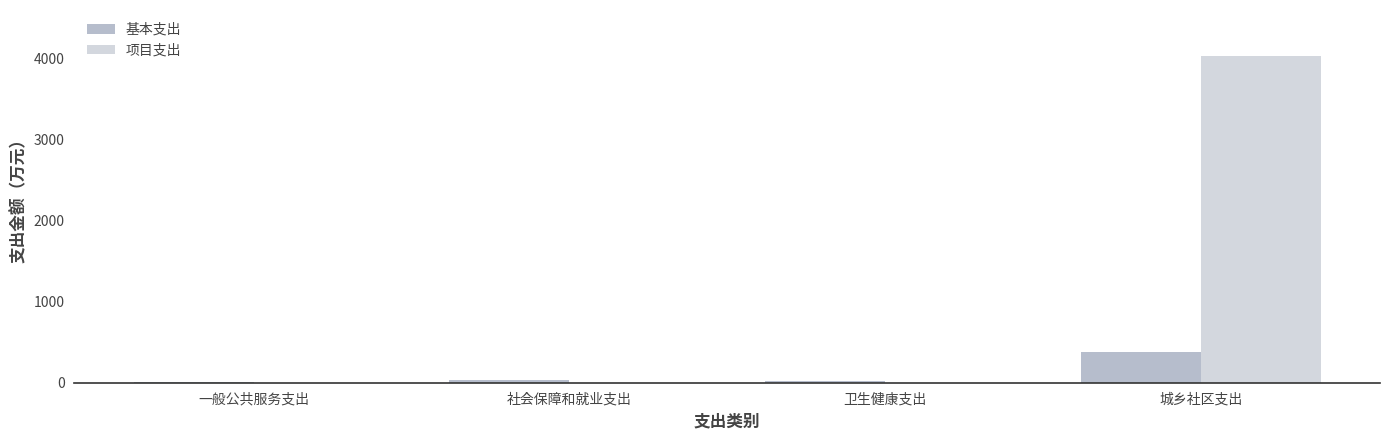

How many groups of bars are there?

4